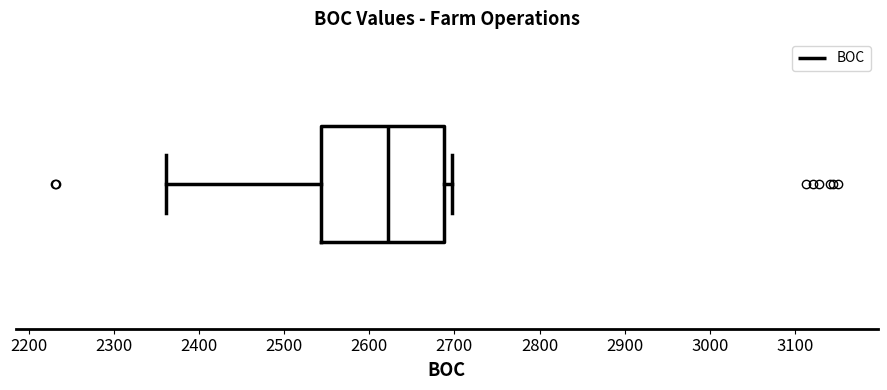

Read this box plot against the x-axis: the position of the median line, the range covered by the box, and the ends of both whiskers. The values are not printed on the chart, so give them approximately, as read against the axis.

median 2620, box 2540 to 2690, whiskers 2360 to 2700